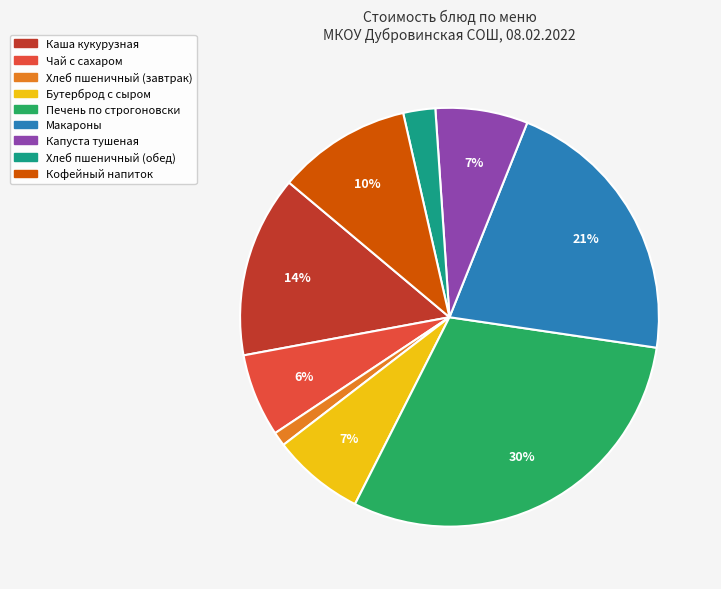

Between Хлеб пшеничный (обед) and Чай с сахаром, which is larger?

Чай с сахаром